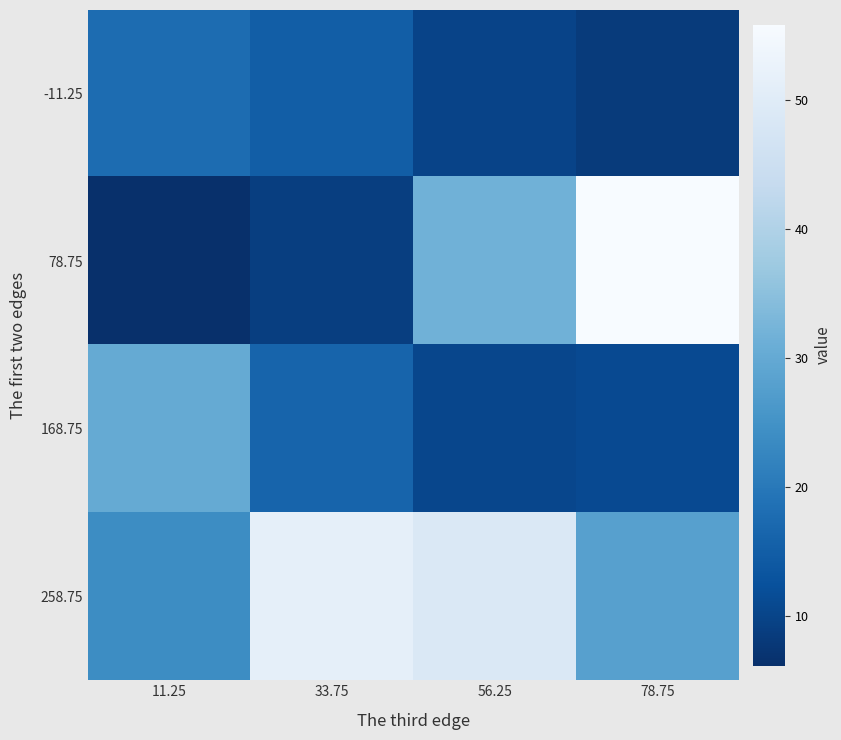

Reading left to right, list all the values displayed in this chart.

-11.25: 11.25=17.8	33.75=14.9	56.25=9.9	78.75=8.3
78.75: 11.25=6.2	33.75=9.0	56.25=31.8	78.75=55.9
168.75: 11.25=30.2	33.75=16.2	56.25=10.5	78.75=11.1
258.75: 11.25=24.0	33.75=51.6	56.25=48.6	78.75=27.9